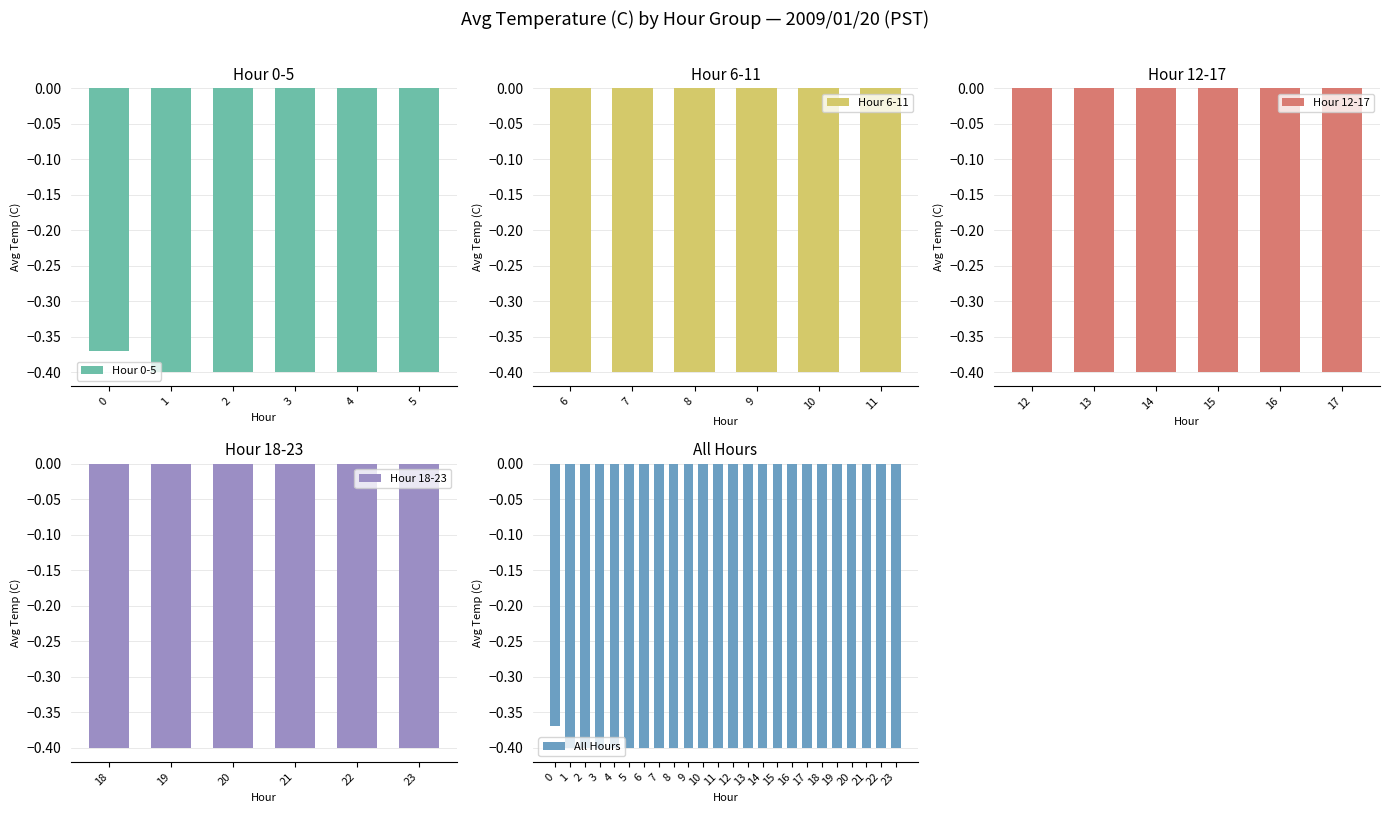

What is the value of the 14th bar from the left?

-0.4